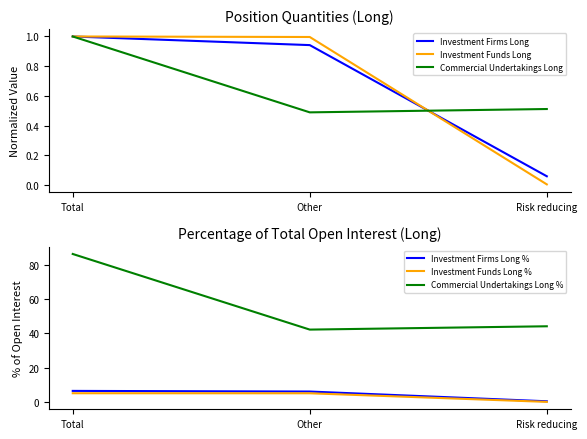

How many distinct data groups are displayed?

6